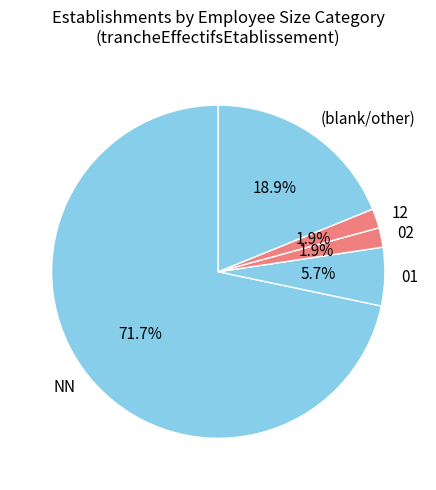

Which slice is the largest?

NN